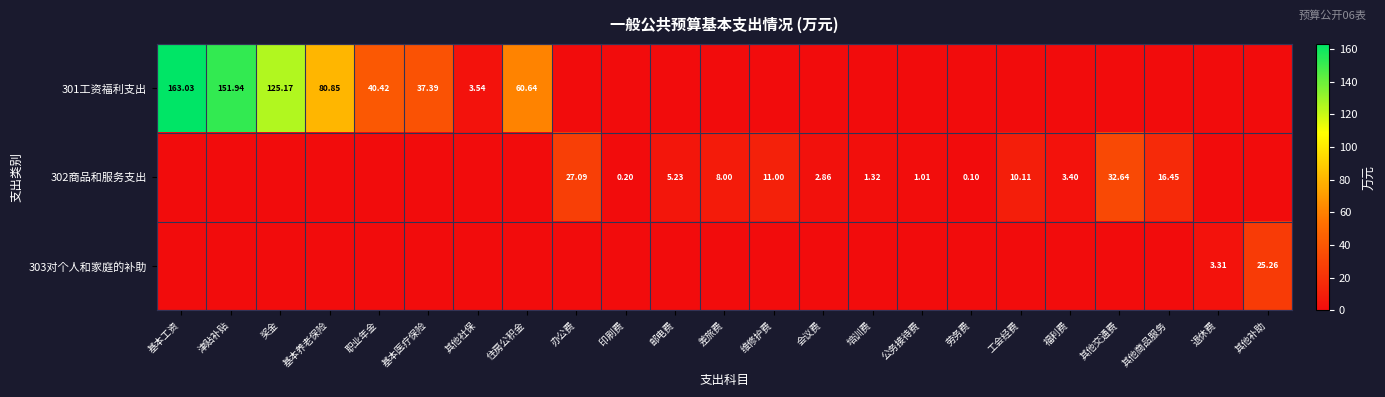

Is the value of 301工资福利支出 at 基本养老保险 greater than the value of 302商品和服务支出 at 其他商品服务?

Yes